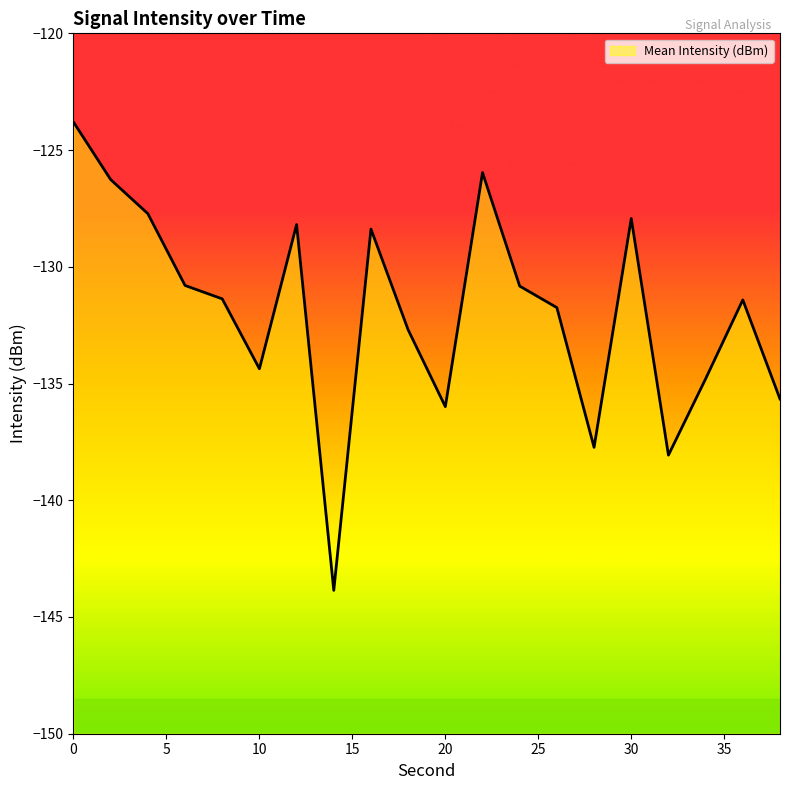

True or false: the data shows -138.1 at 32.

True